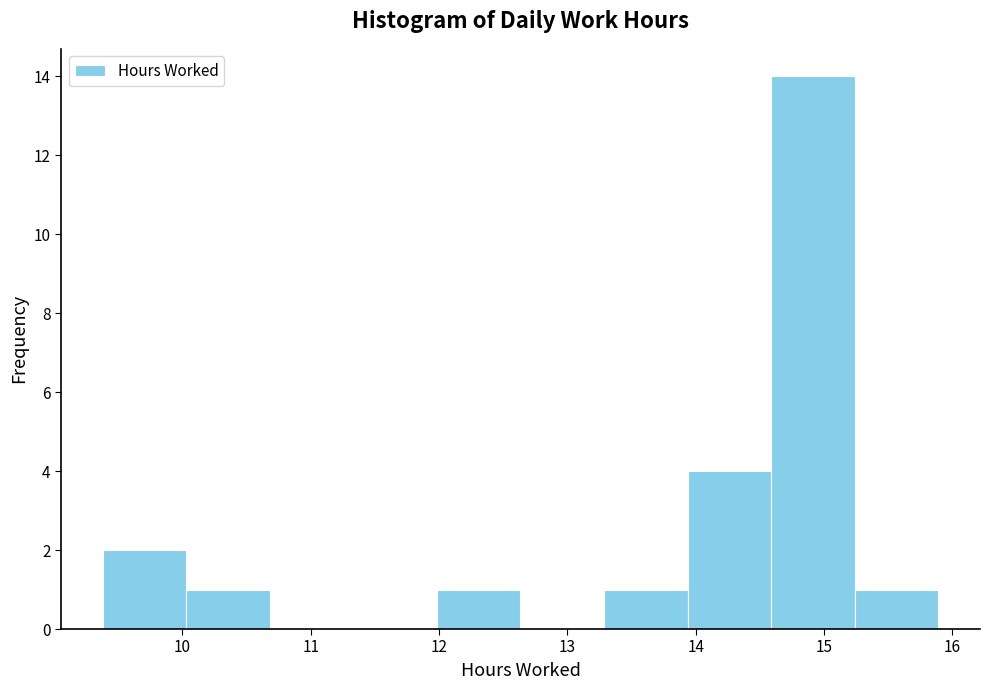

Reading left to right, transcribe this chart: for each bar, give the range it covers on the x-axis and its height. Neither the bar edges nor the heights are printed on the chart, so give them approximately, as read against the axes.

9.4 to 10.0: 2
10.0 to 10.7: 1
10.7 to 11.3: 0
11.3 to 12.0: 0
12.0 to 12.6: 1
12.6 to 13.3: 0
13.3 to 13.9: 1
13.9 to 14.6: 4
14.6 to 15.2: 14
15.2 to 15.9: 1